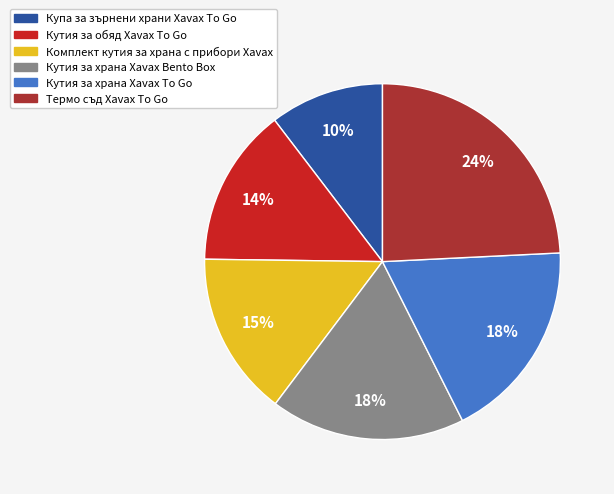

Does Термо съд Xavax To Go account for over 50% of the chart?

No